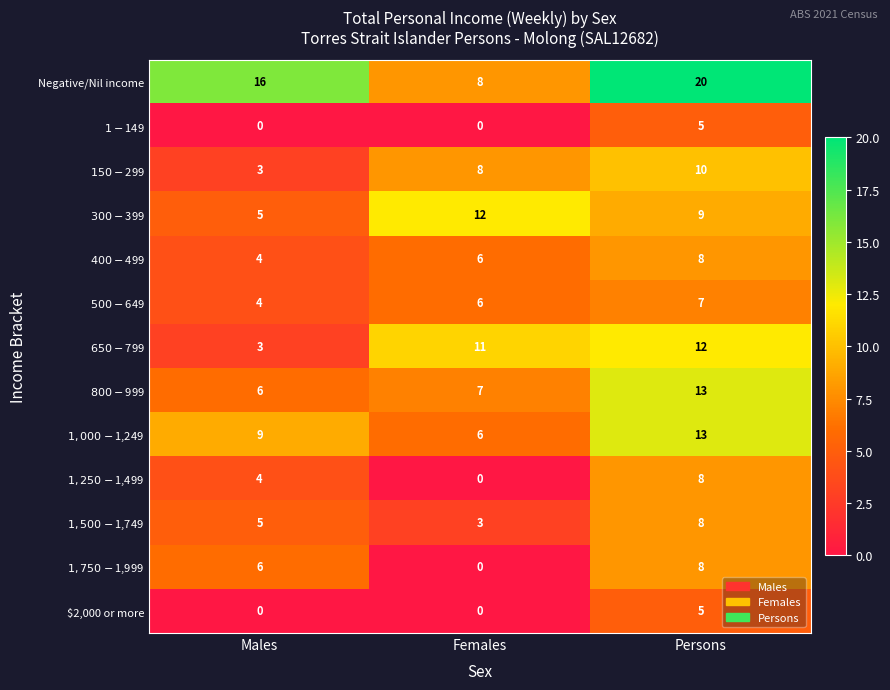

At which category is the sum across all series the highest?

Persons